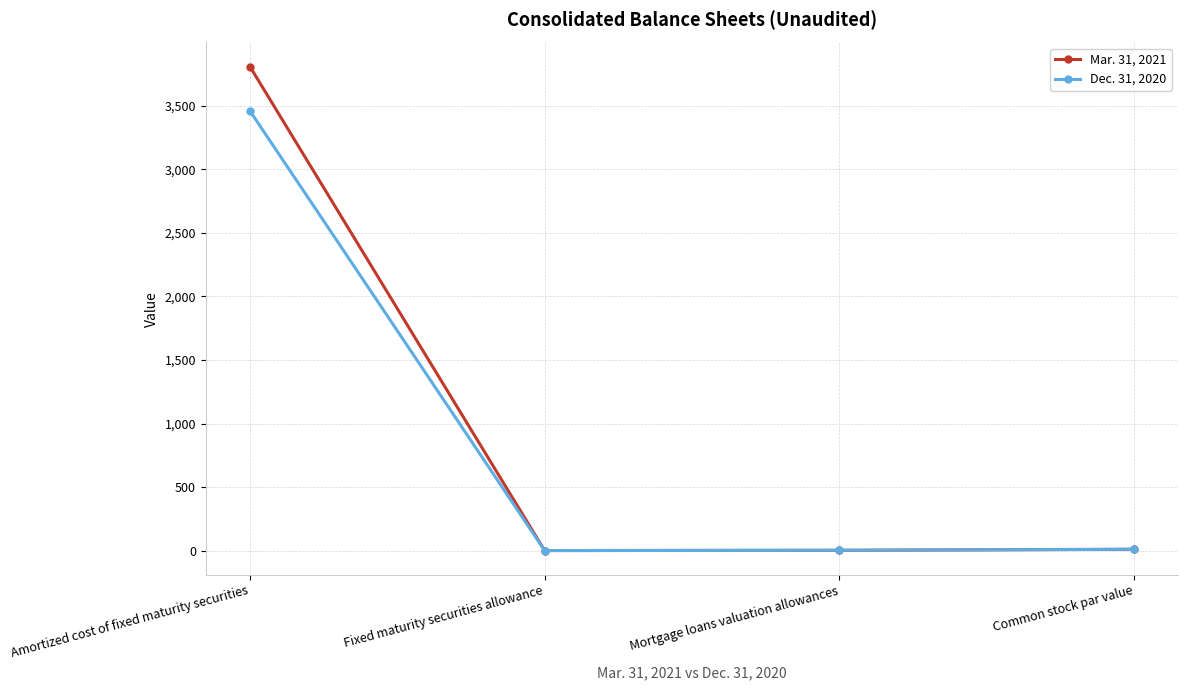

Which category has the highest value across all series?

Amortized cost of fixed maturity securities